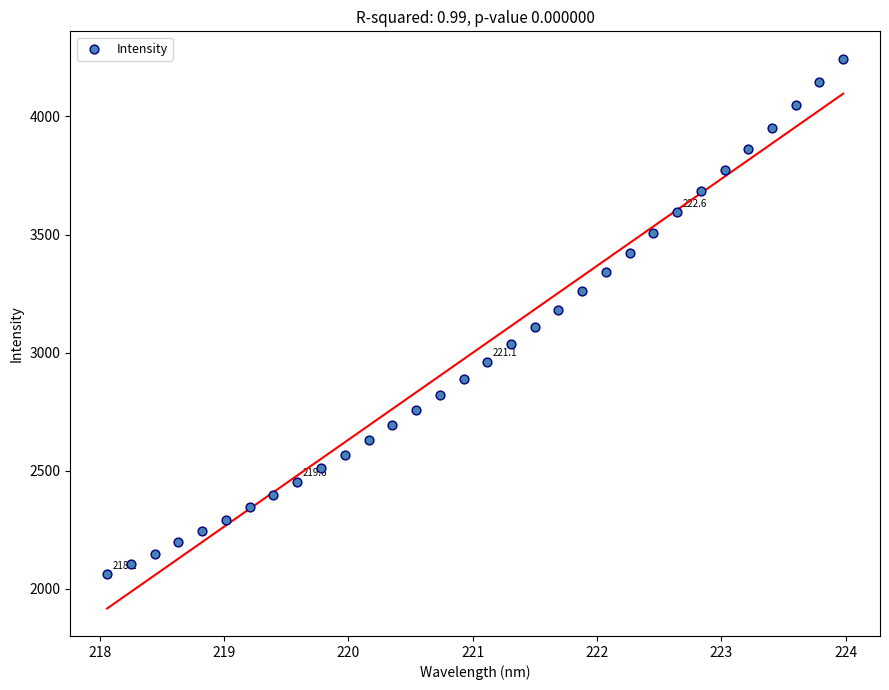

What is the range of Y values (max minus min)?

2182.7